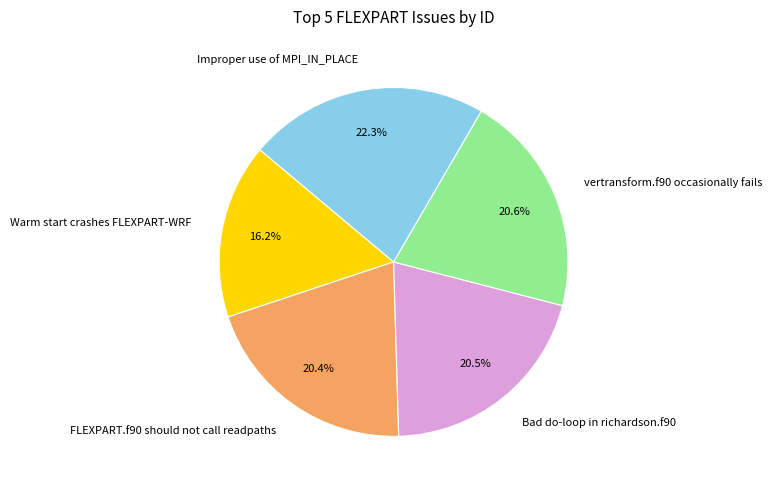

To the nearest percent, what is the combined percentage of Improper use of MPI_IN_PLACE and Bad do-loop in richardson.f90?

43%